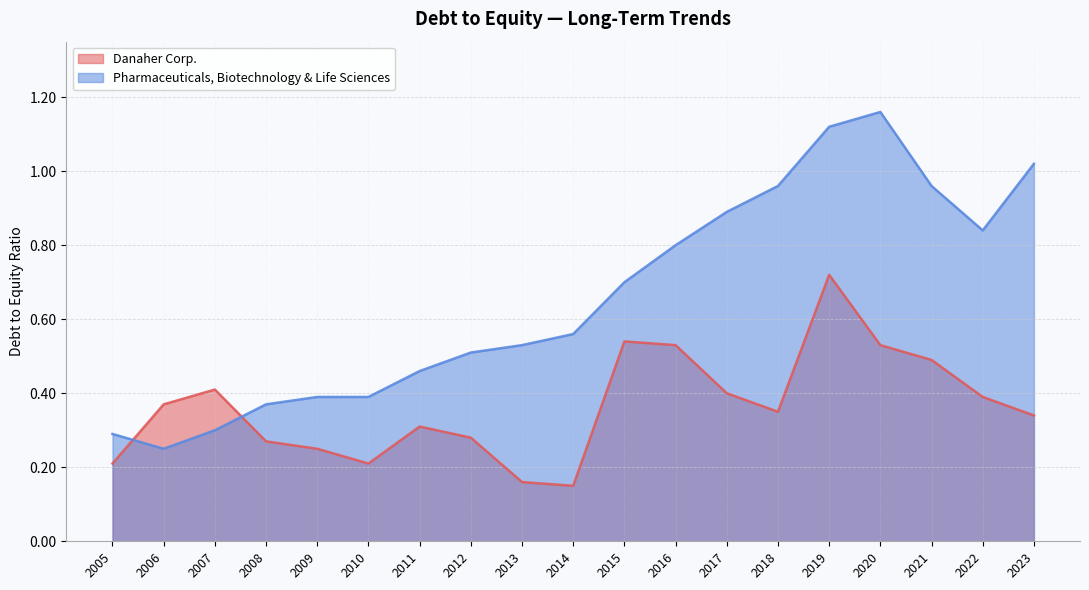

At which label is Danaher Corp. closest to 0?

2014